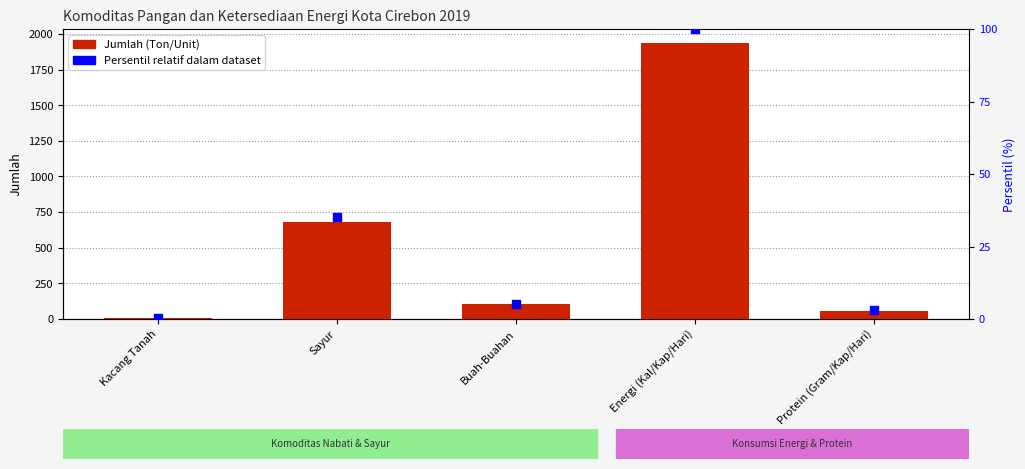

At which category is the sum across all series the highest?

Energi (Kal/Kap/Hari)